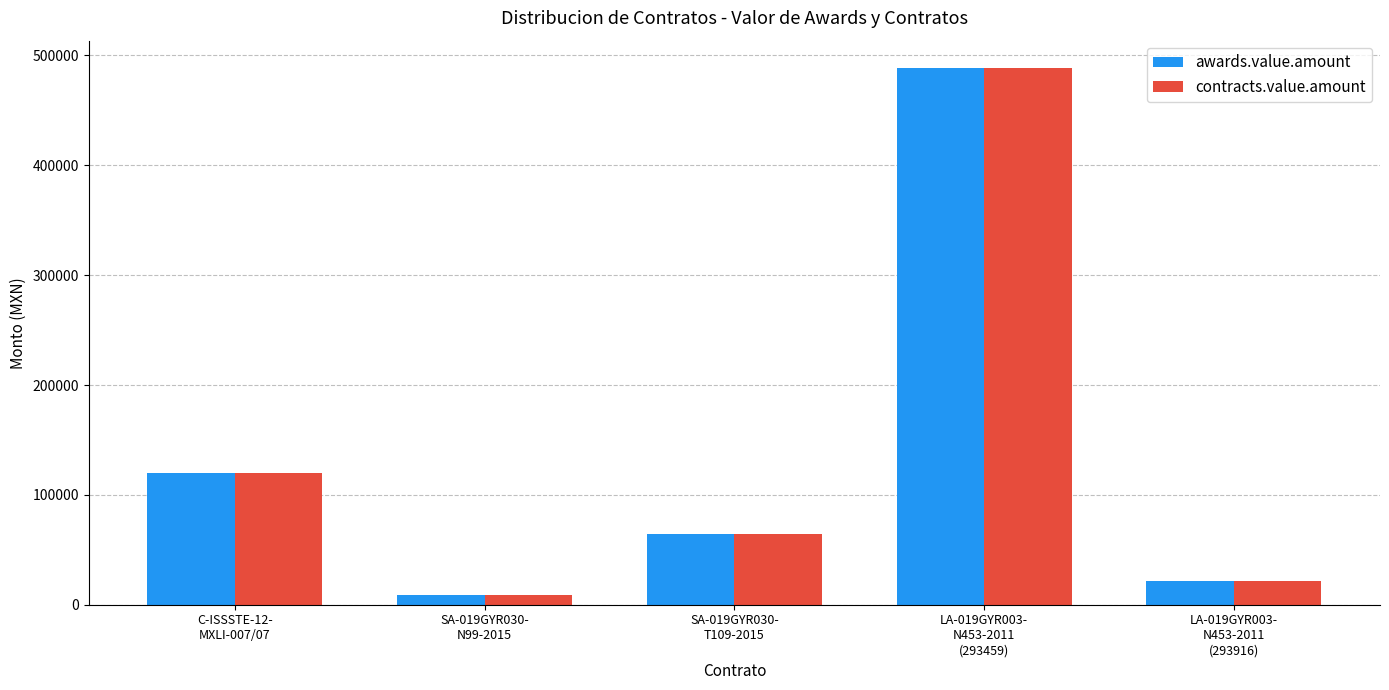

True or false: contracts.value.amount has a value of 8888.4 at SA-019GYR030-
N99-2015.

True